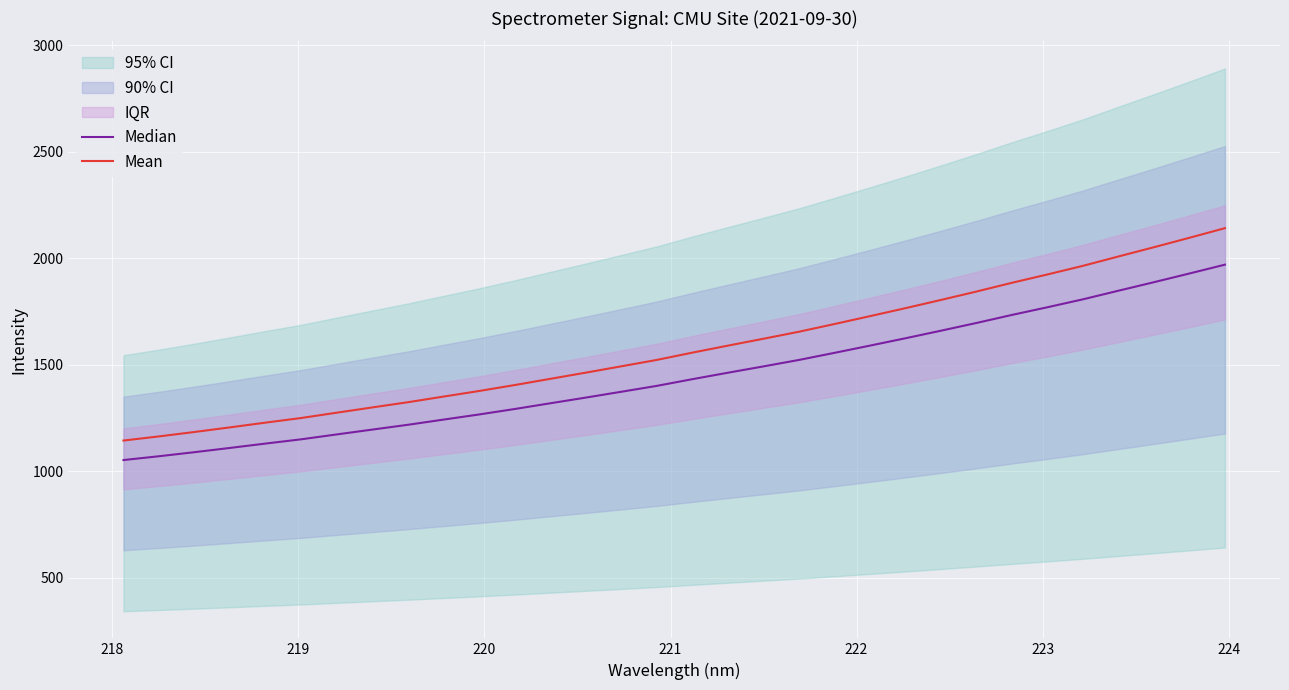

True or false: Median and Mean intersect in this chart.

False